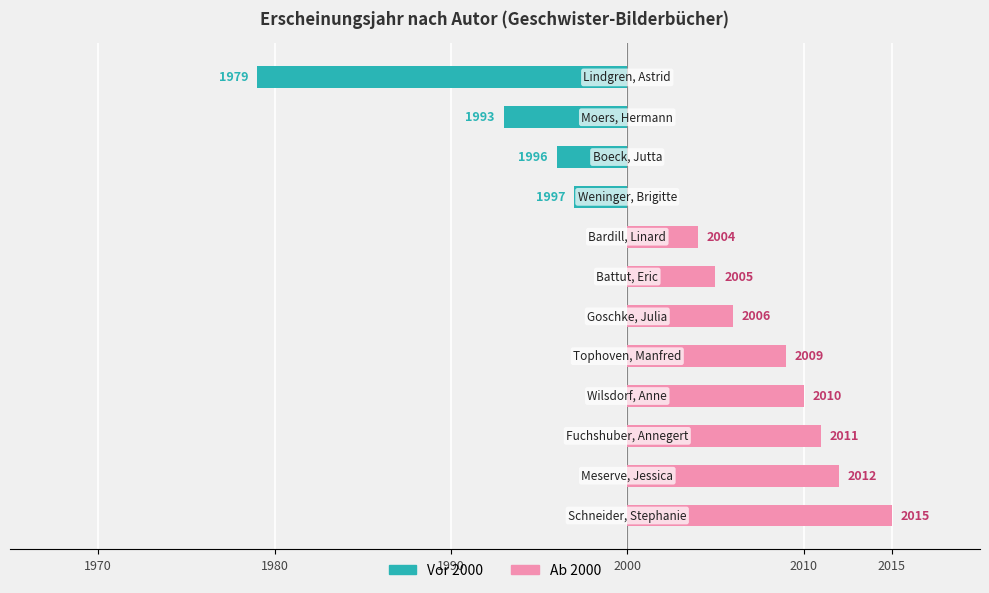

What is the sum of all Vor 2000 values?

-35